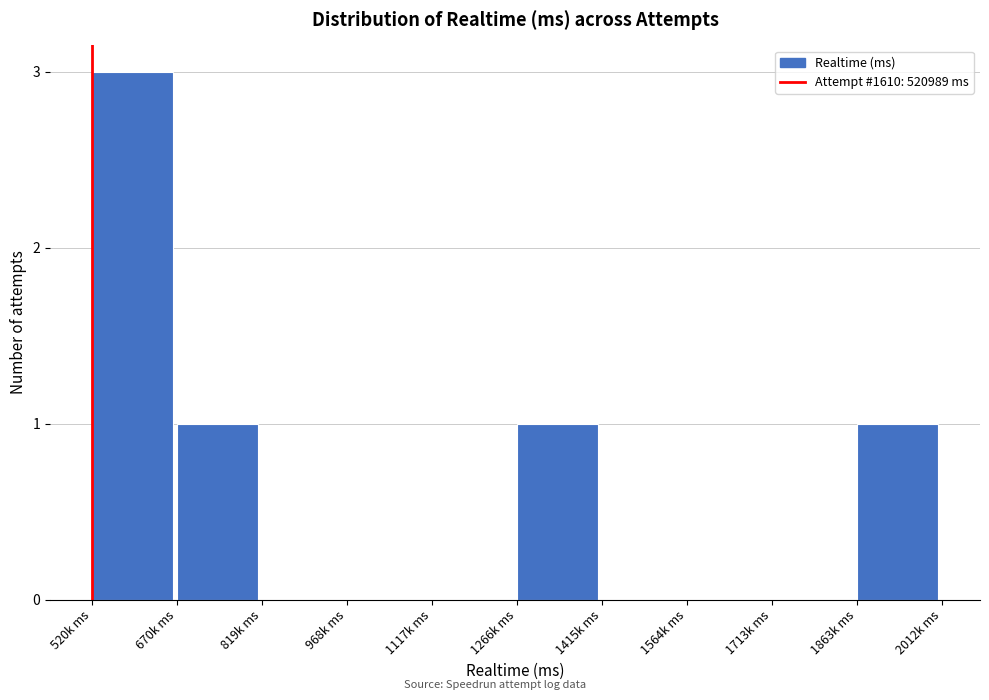

Reading left to right, transcribe all the data shown in this chart.

520k ms=3	670k ms=1	819k ms=0	968k ms=0	1117k ms=0	1266k ms=1	1415k ms=0	1564k ms=0	1713k ms=0	1863k ms=1